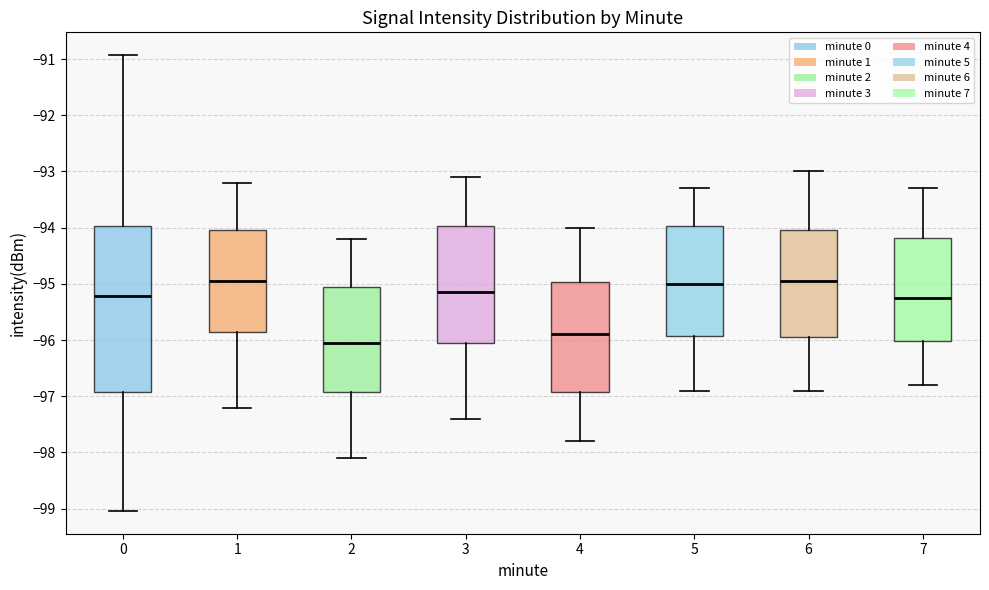

Where does the lower whisker of the box at x = 6 end on the y-axis? The values are not printed on the chart, so give them approximately, as read against the axis.

-96.9